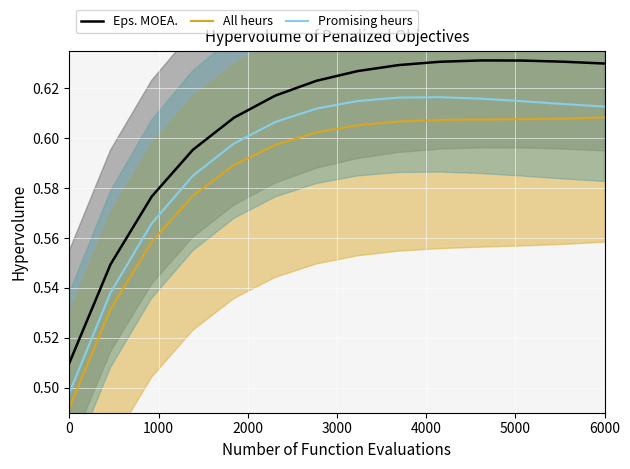

True or false: All heurs and Eps. MOEA. intersect in this chart.

False